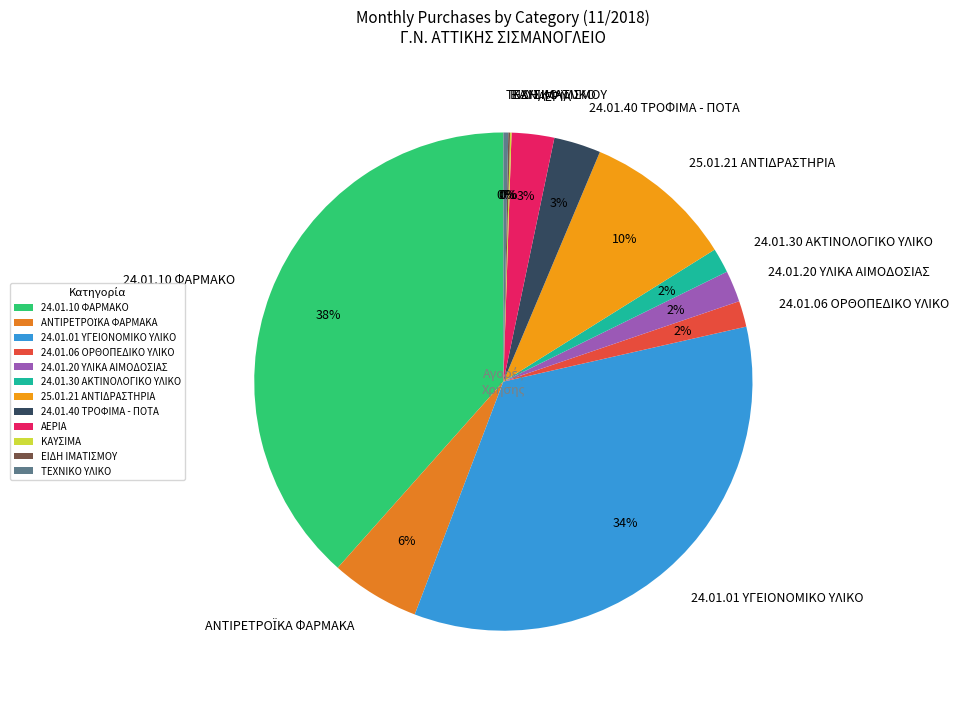

To the nearest percent, what is the average slice percentage?

8%